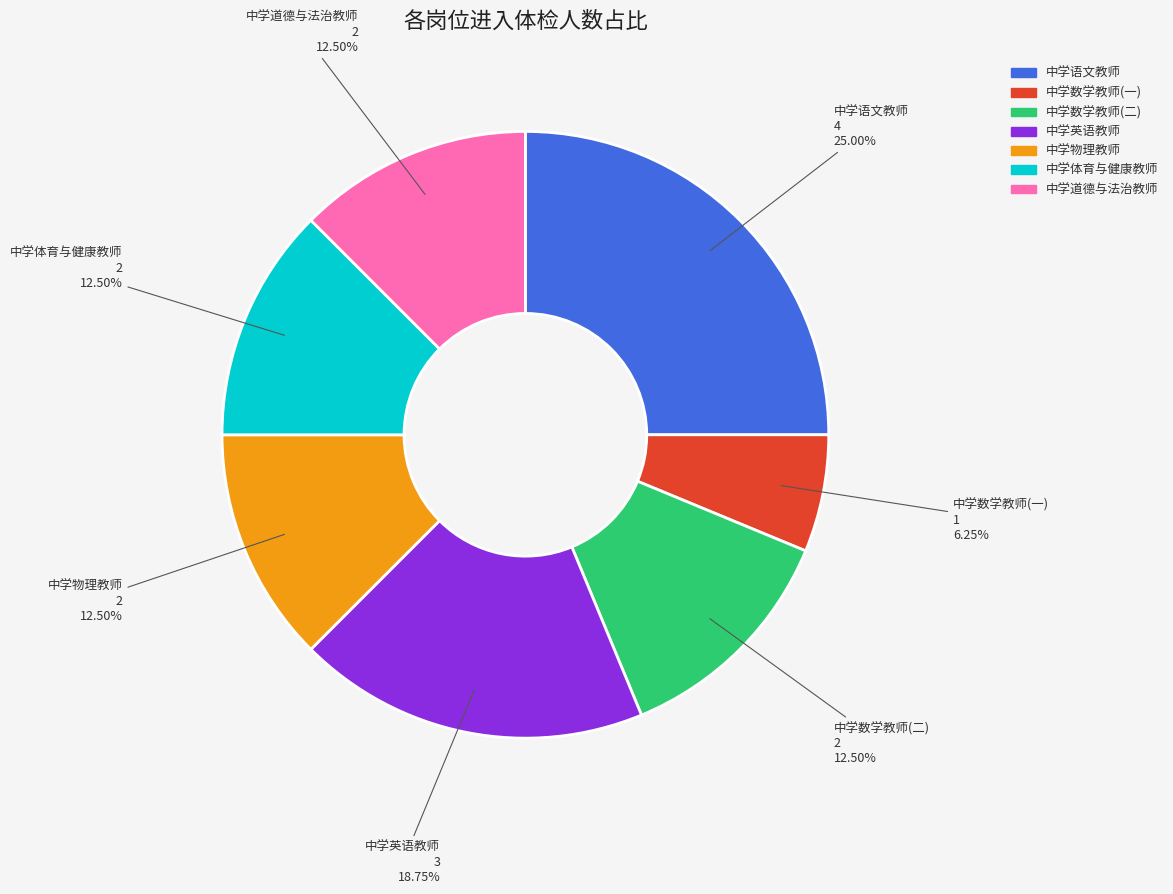

Is the sum of 中学英语教师 and 中学体育与健康教师 greater than half?

No